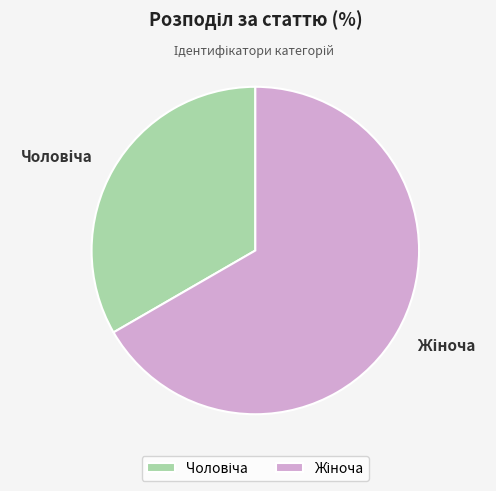

Is there a majority slice in this chart?

Yes